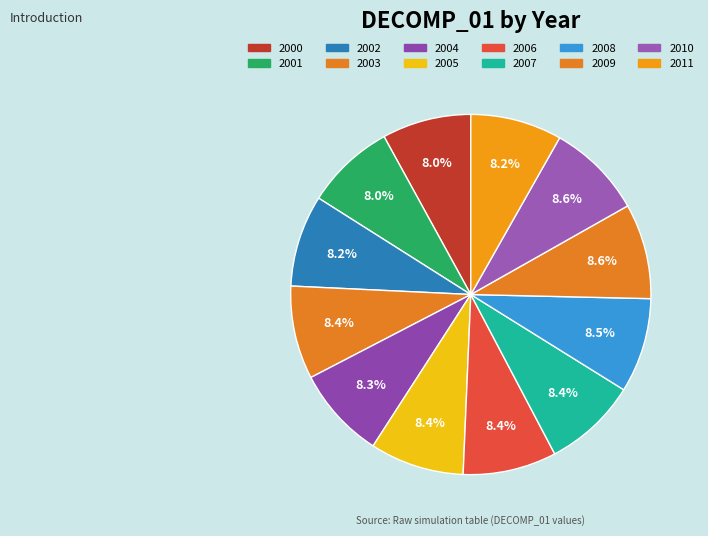

How many slices are in this pie chart?

12